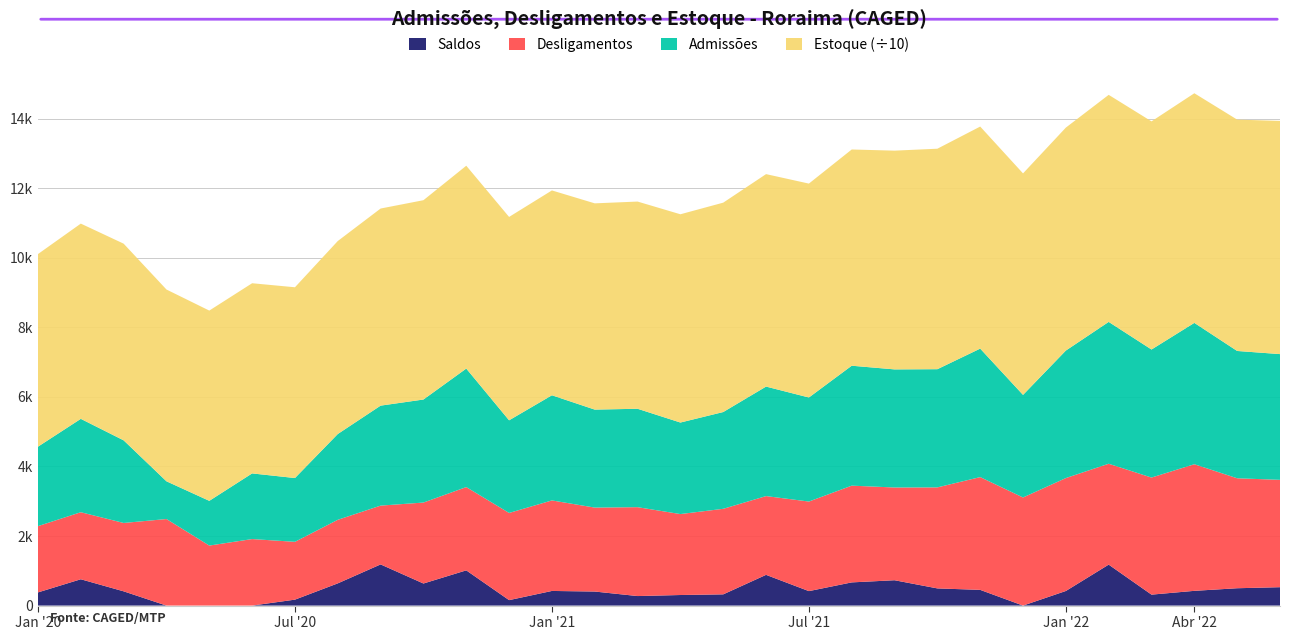

Reading right to left, what are all the values shown in this chart?

Admissões: 3616	3661	4065	3682	4079	3667	2950	3695	3399	3396	3449	2992	3149	2783	2632	2830	2818	3024	2664	3408	2963	2875	2467	1834	1888	1286	1085	2376	2685	2285
Desligamentos: 3087	3162	3641	3367	2901	3247	3109	3243	2905	2667	2782	2576	2265	2460	2328	2556	2414	2603	2507	2395	2328	1691	1828	1663	1913	1726	2489	1966	1928	1906
Estoque: 67061	66532	66033	65609	65294	64116	63696	63855	63403	62909	62180	61513	61097	60213	59890	59586	59312	58908	58487	58330	57317	56682	55498	54859	54688	54713	55153	56557	56147	55390
Saldos: 529	499	424	315	1178	420	-159	452	494	729	667	416	884	323	304	274	404	421	157	1013	635	1184	639	171	-25	-440	-1404	410	757	379